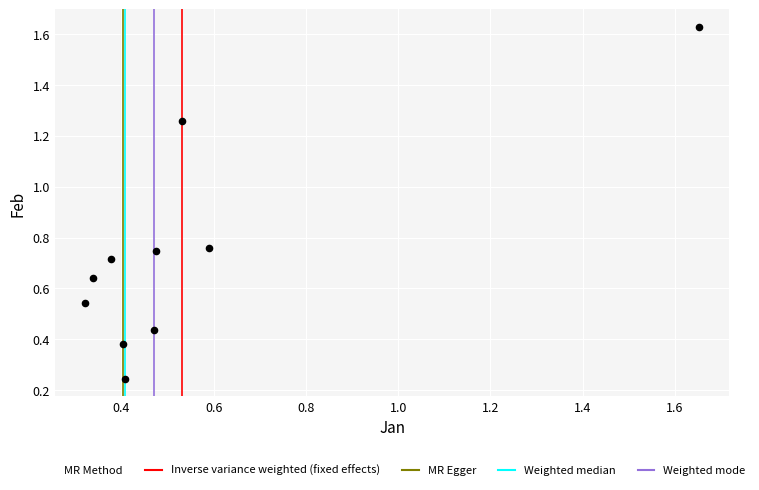

What is the range of Y values (max minus min)?

1.4